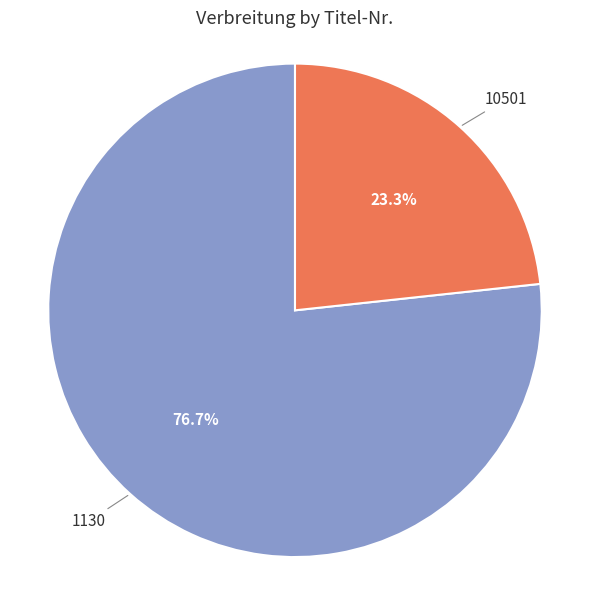

Which slice is the smallest?

10501